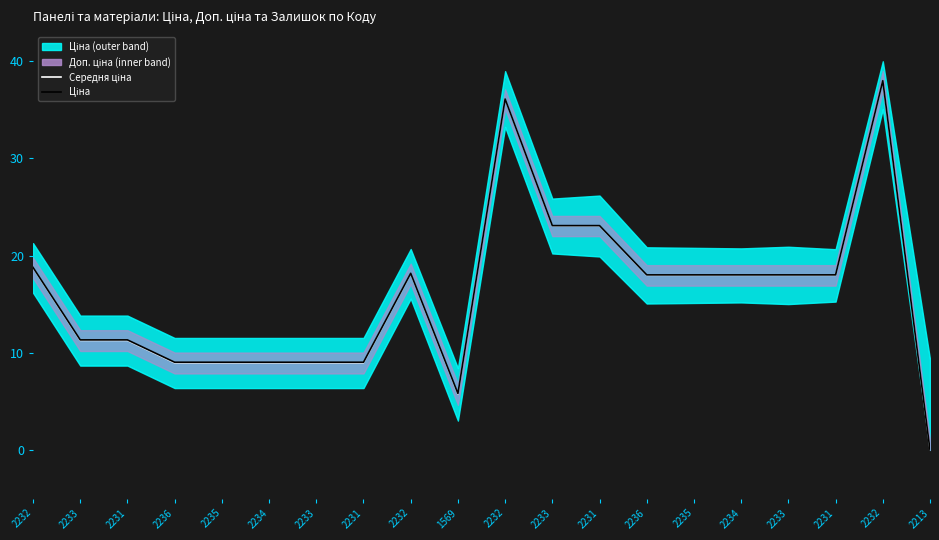

Between 2233 and 2236, which is larger?

2236